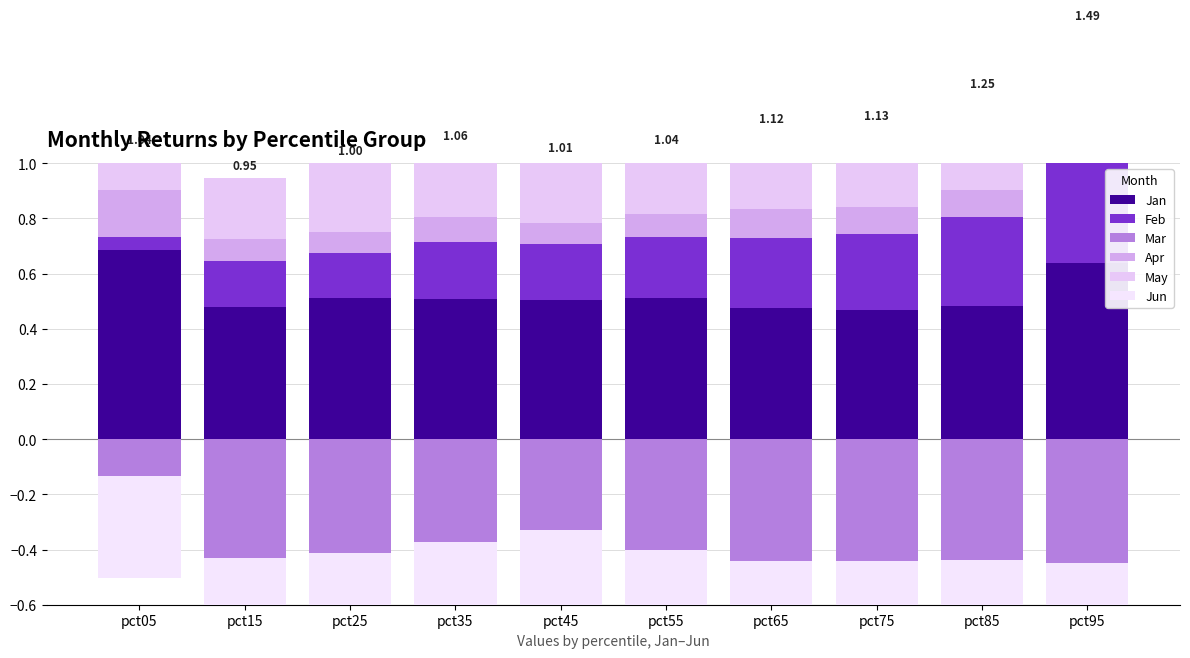

What is the maximum value for Apr?

0.2